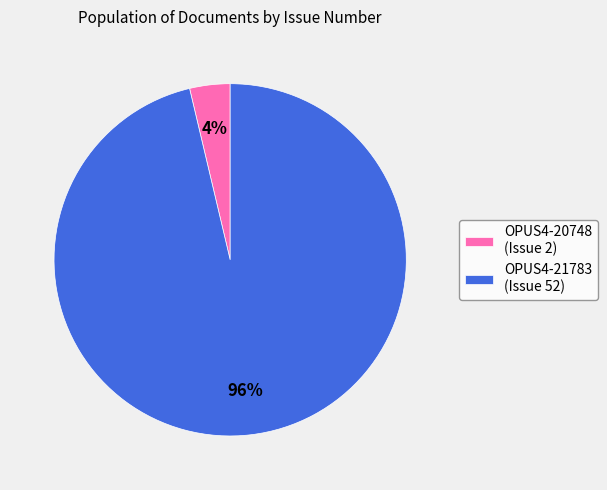

What percentage is the OPUS4-20748 slice, to the nearest percent?

4%